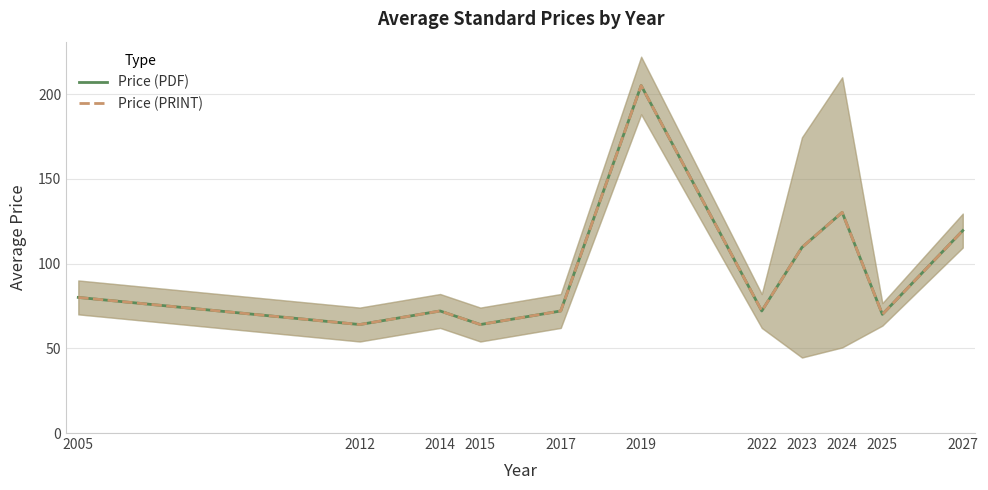

The Price (PDF) series shows 113.3 at 2005. True or false?

False